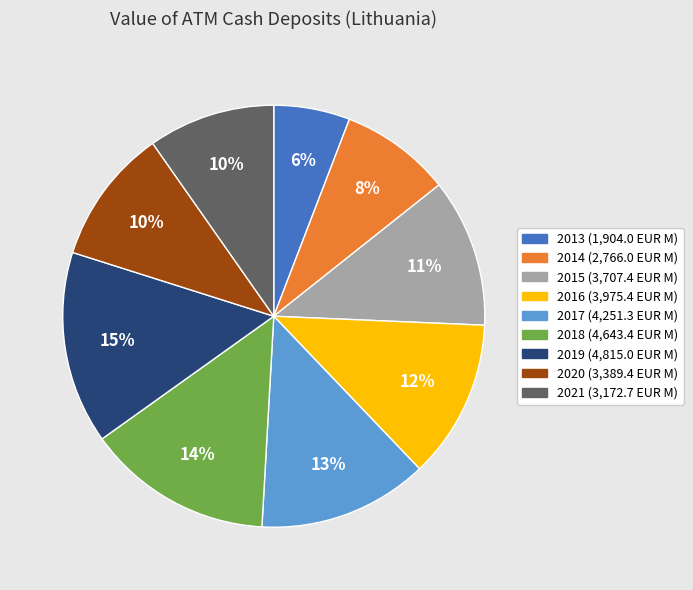

Is there a majority slice in this chart?

No